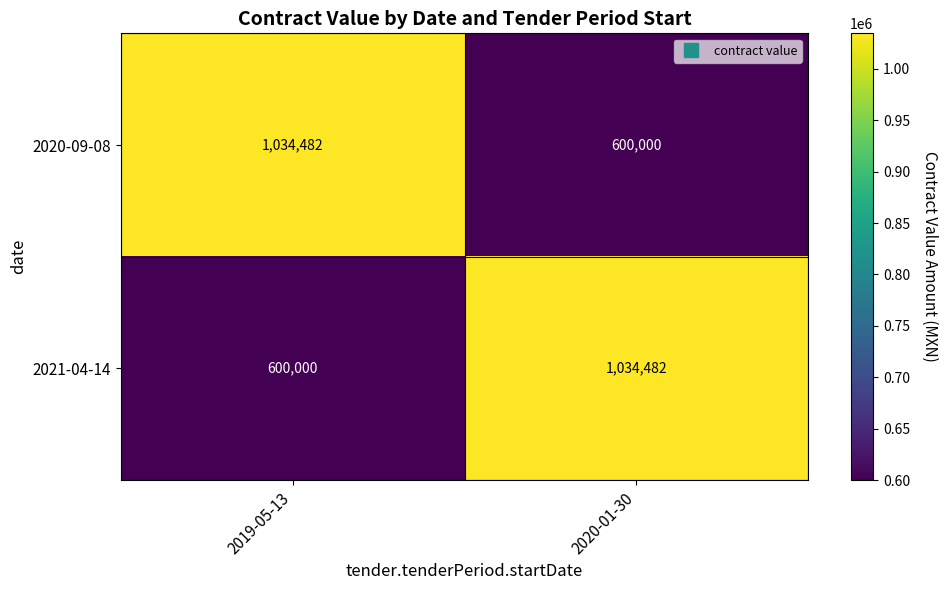

What is the spread (max minus min) of values at 2020-01-30?

434482